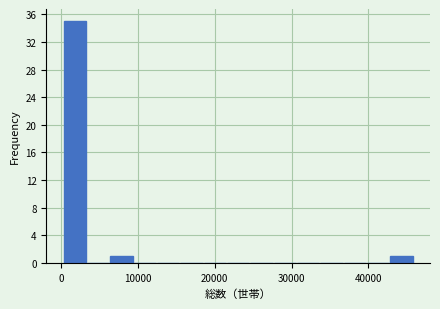

Around what value on the x-axis is the tallest bar? Give the approximate position of its centre, as read against the axis.

2000